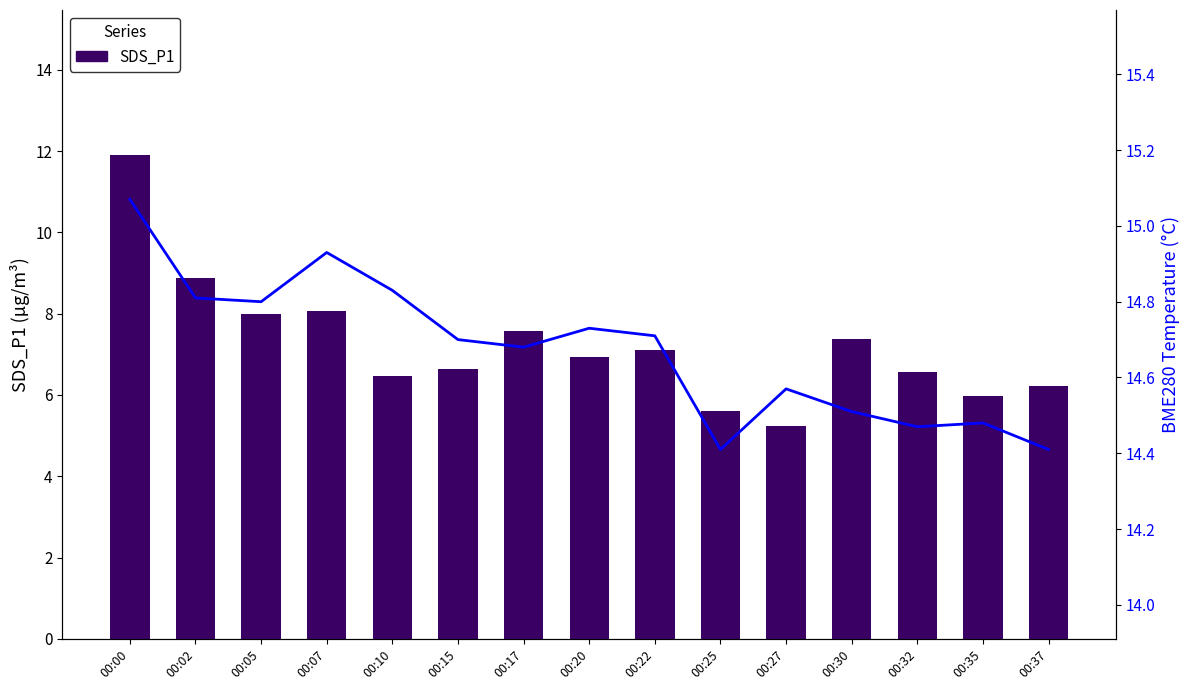

At which category does the chart reach its minimum across all series?

00:27